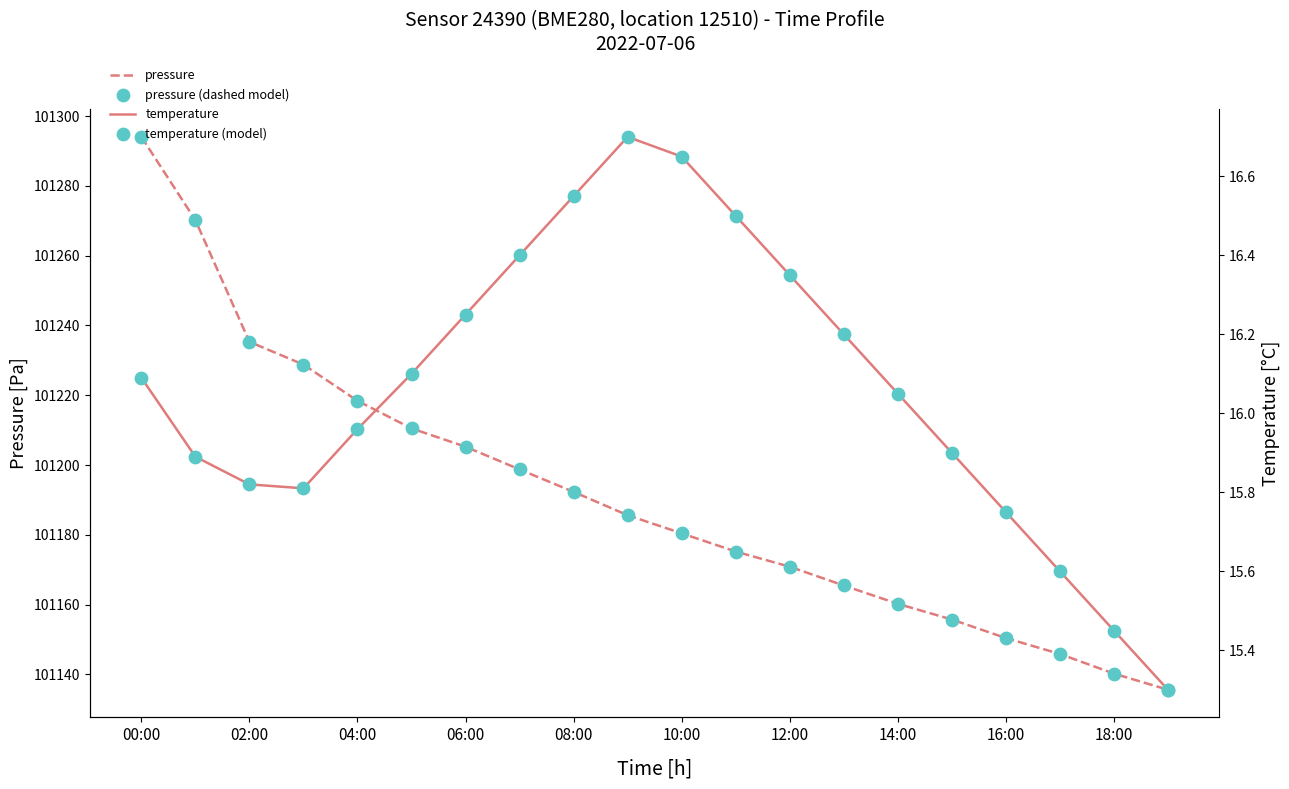

At which category is the sum across all series the highest?

00:00